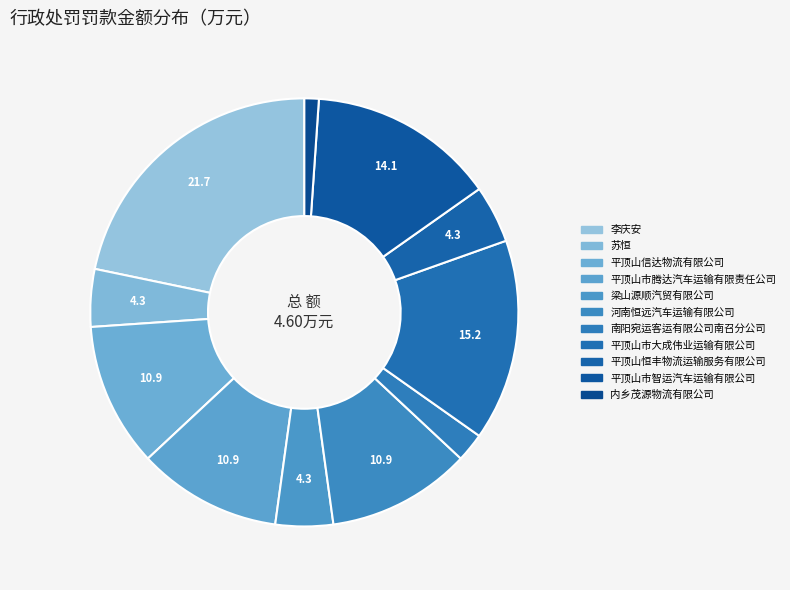

To the nearest percent, what is the average slice percentage?

9%